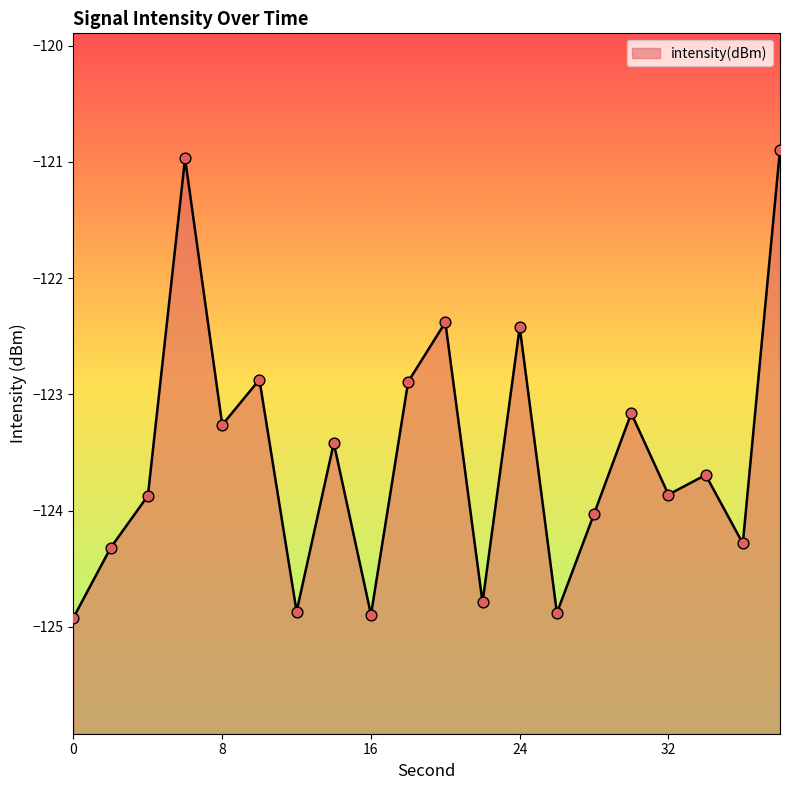

What is the change in value from 0 to 14?

+1.5